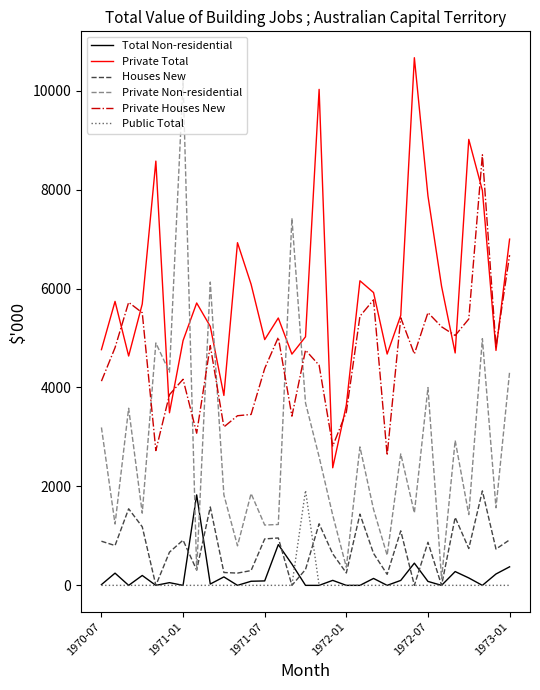

After their last crossing, which series has the higher values: Private Total or Private Non-residential?

Private Total